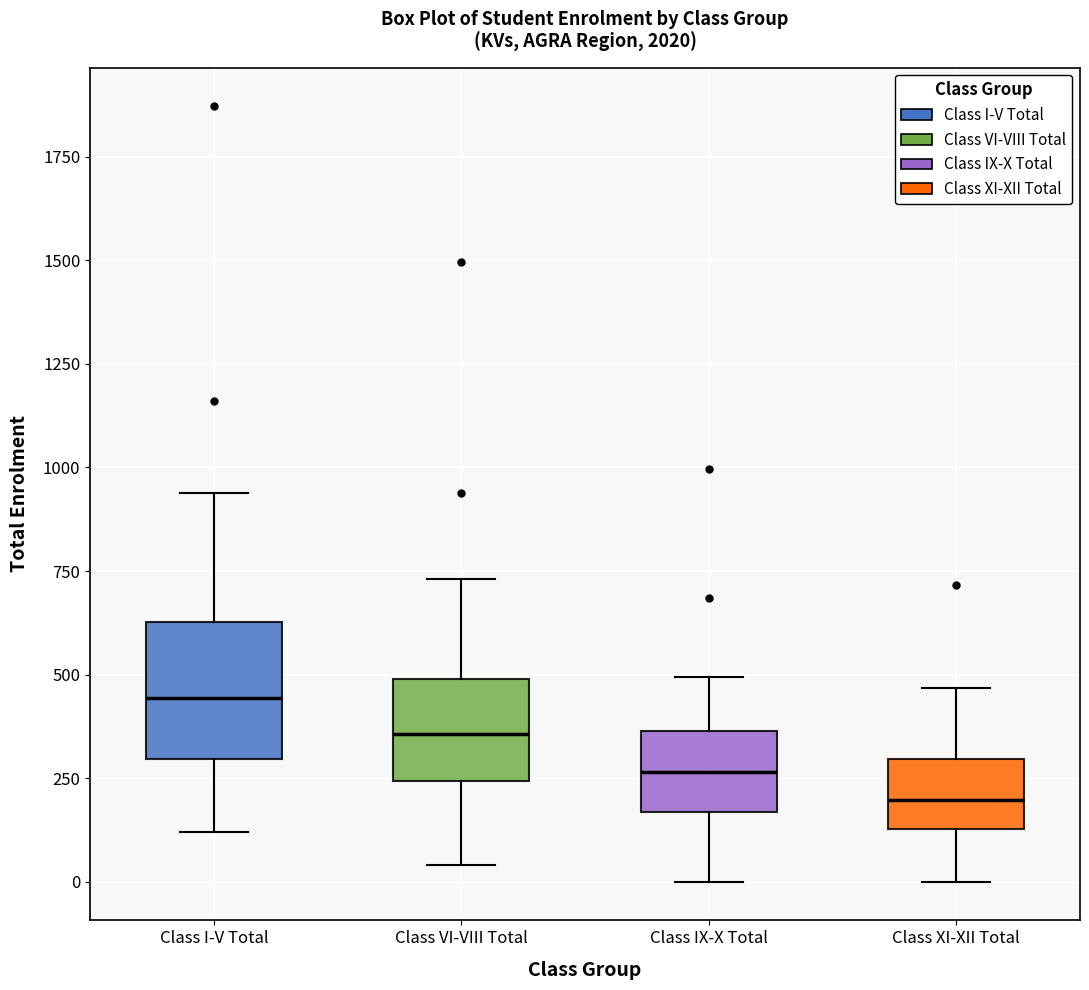

Comparing the boxes themselves (not the whiskers), which one is the tallest?

Class I-V Total